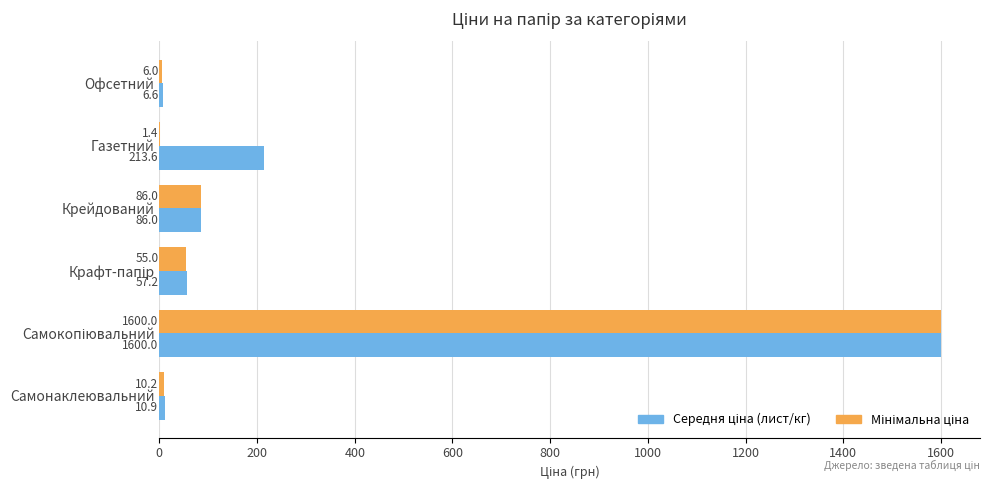

What is the maximum value shown in the chart?

1600.0